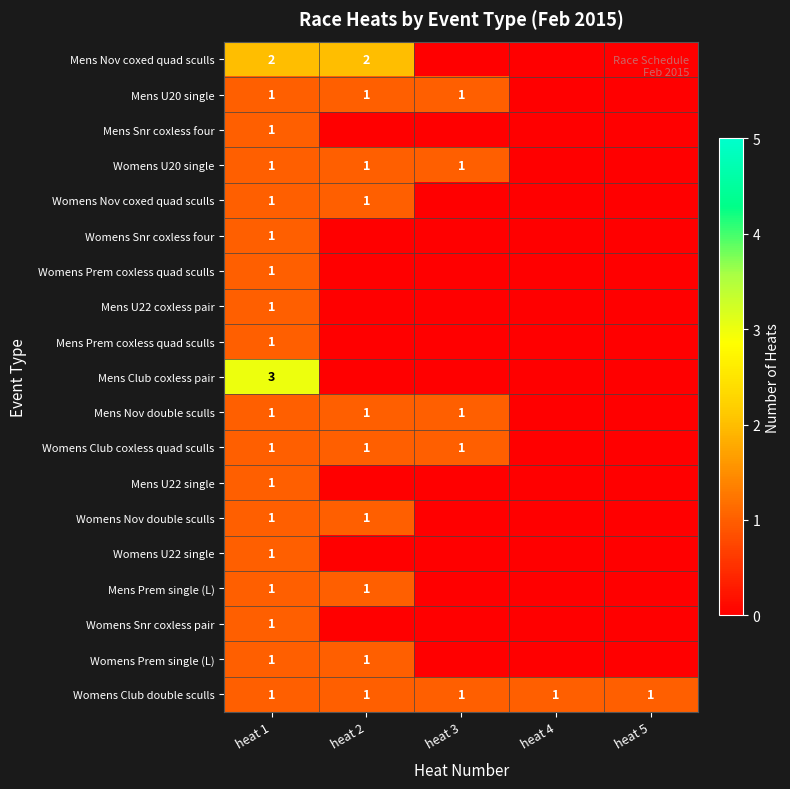

At which category is the sum across all series the highest?

heat 1